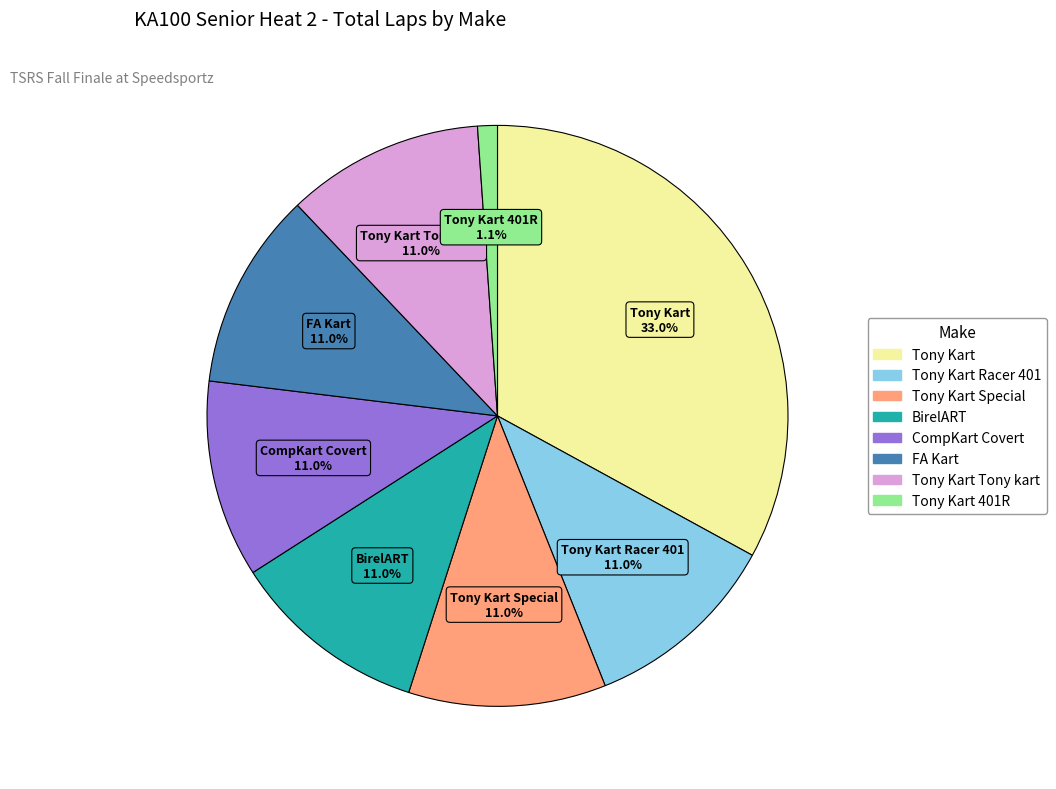

Does any single category account for the majority?

No